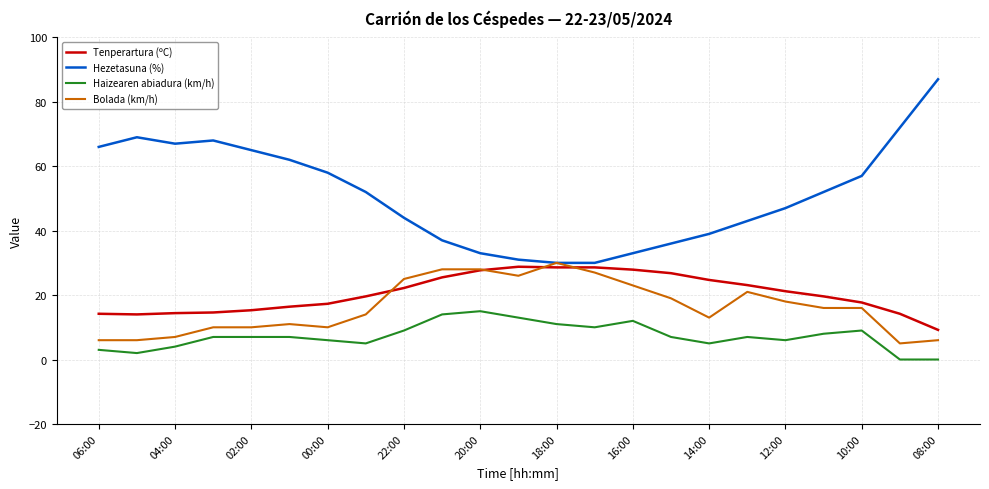

What are all the series names shown in the legend?

Tenperartura (ºC), Hezetasuna (%), Haizearen abiadura (km/h), Bolada (km/h)